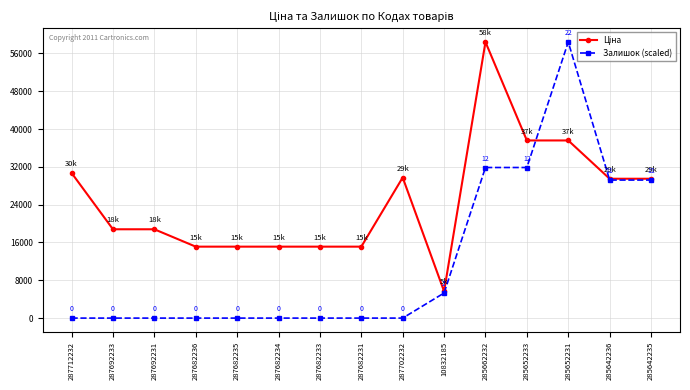

Is it true that Залишок (scaled) equals 0.0 at 287682234?

True